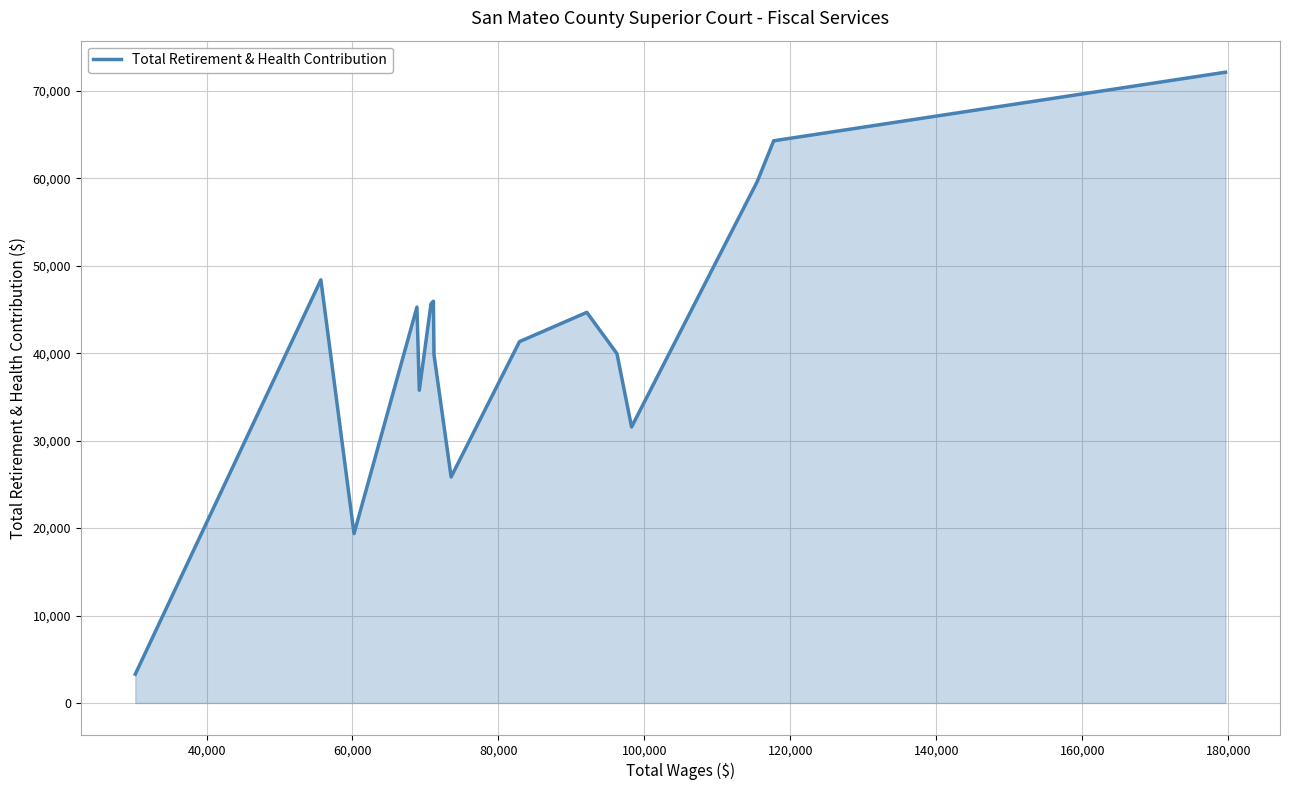

What is the minimum value shown in the chart?

3291